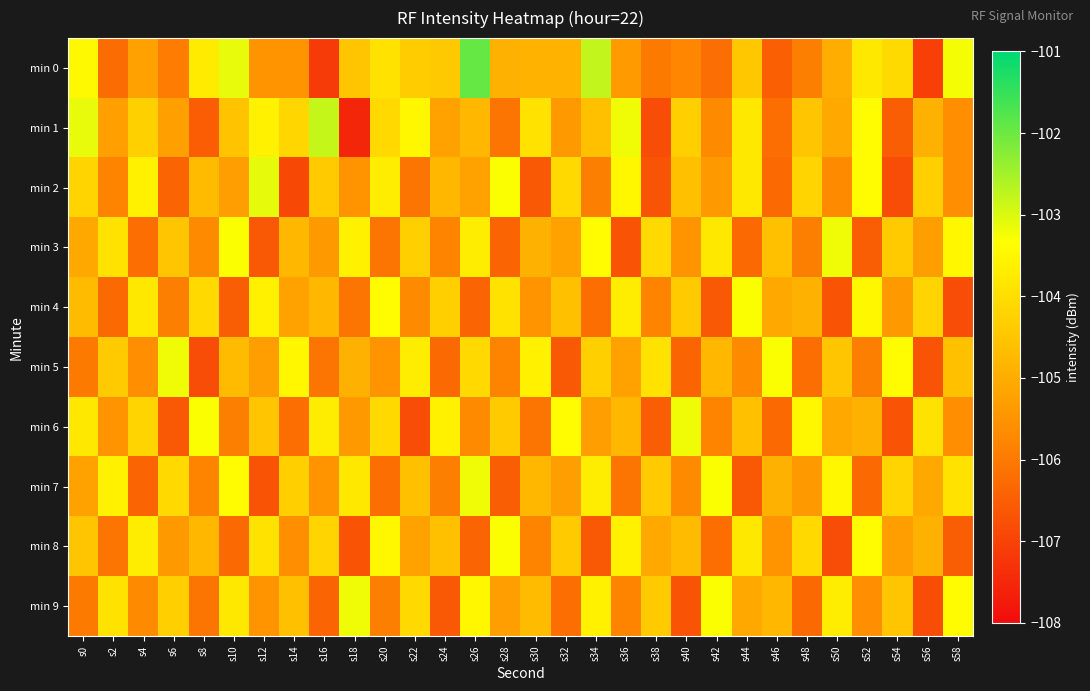

What is the difference between the highest and lowest values at s28?

3.2